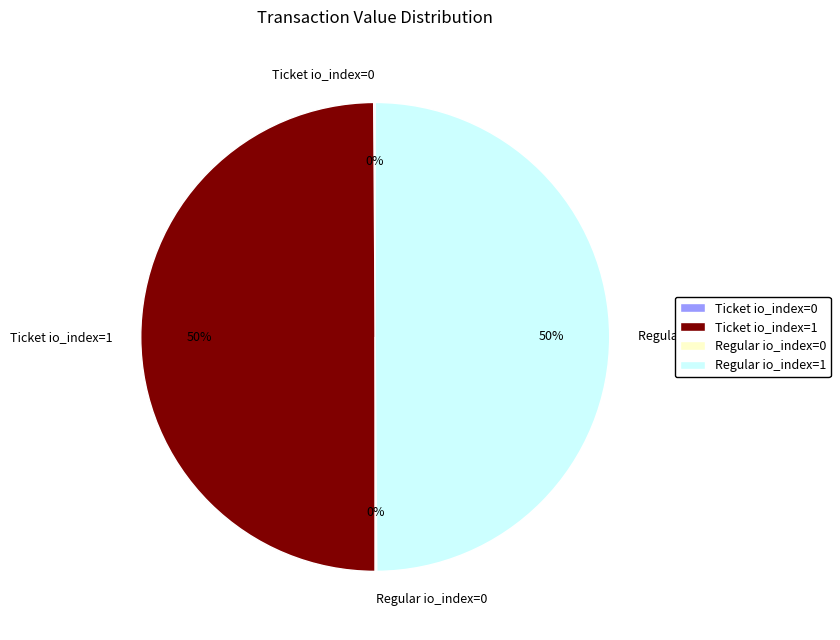

To the nearest percent, what is the difference between the largest and smallest slice percentages?

50%